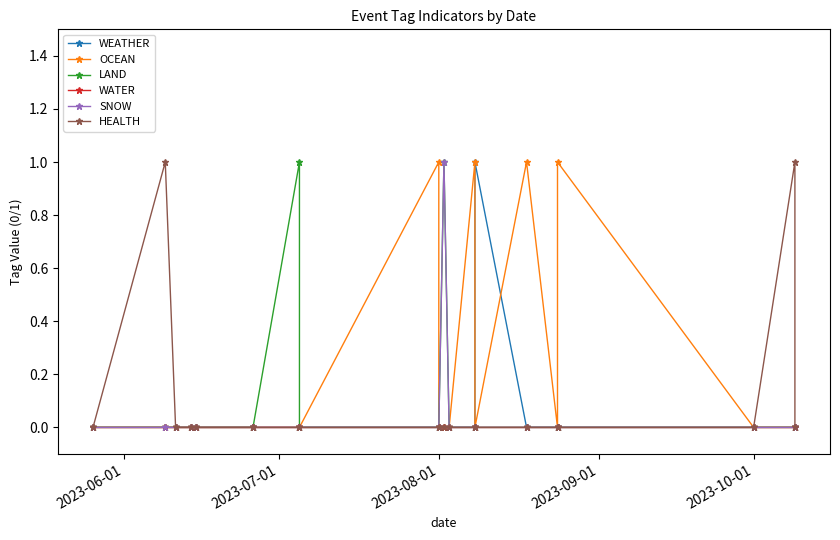

Which series has the largest total across all categories?

OCEAN